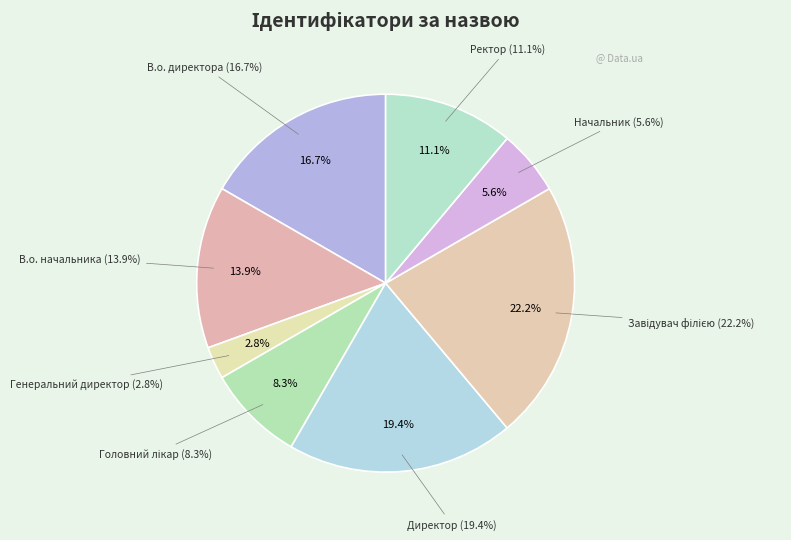

What percentage is the Директор slice, to the nearest percent?

19%